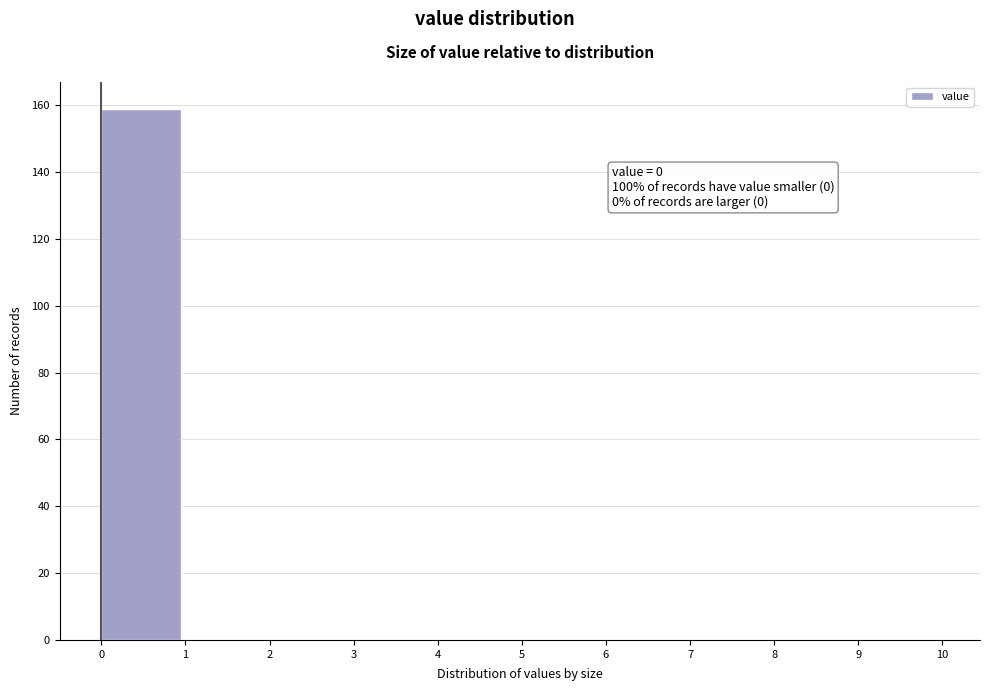

Which range on the x-axis has the tallest bar?

0 to 1